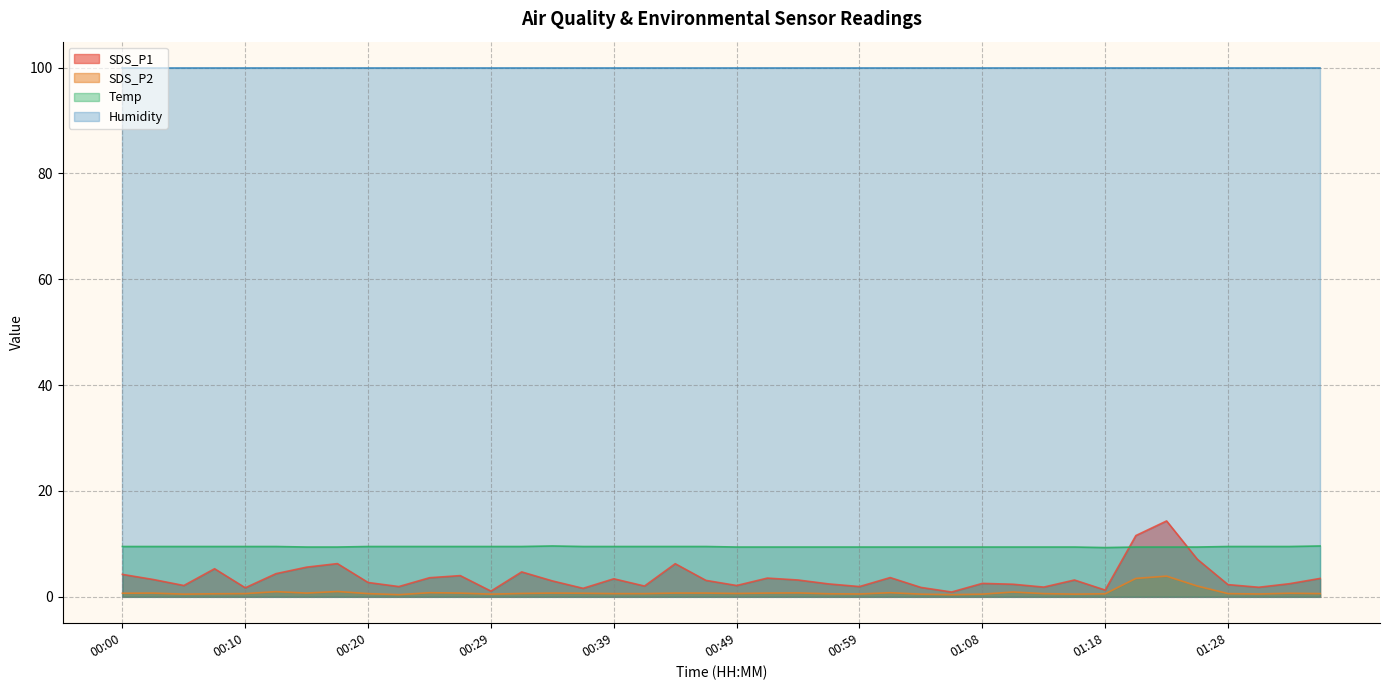

Rank the series by their maximum value, from lowest to highest.

SDS_P2, Temp, SDS_P1, Humidity